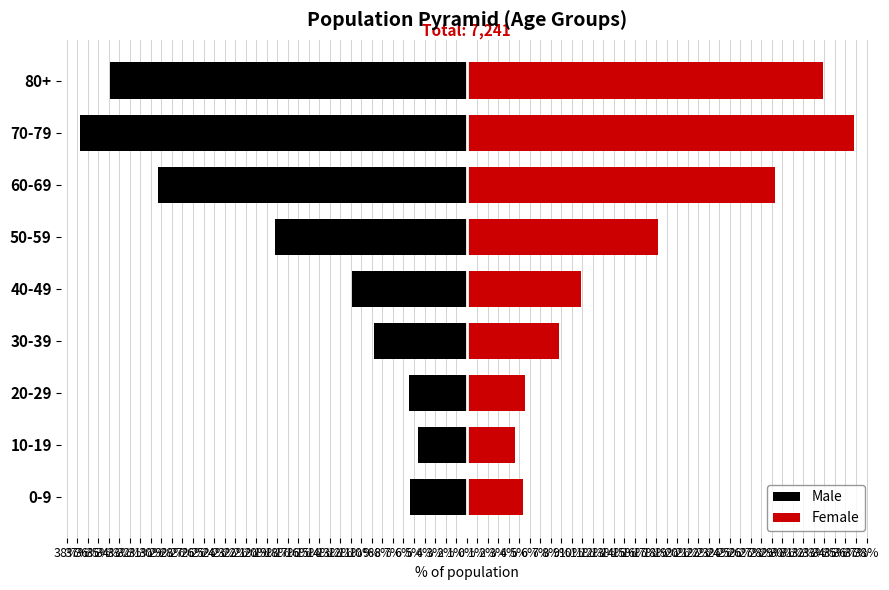

List the series in order of their peak value, highest first.

Female, Male